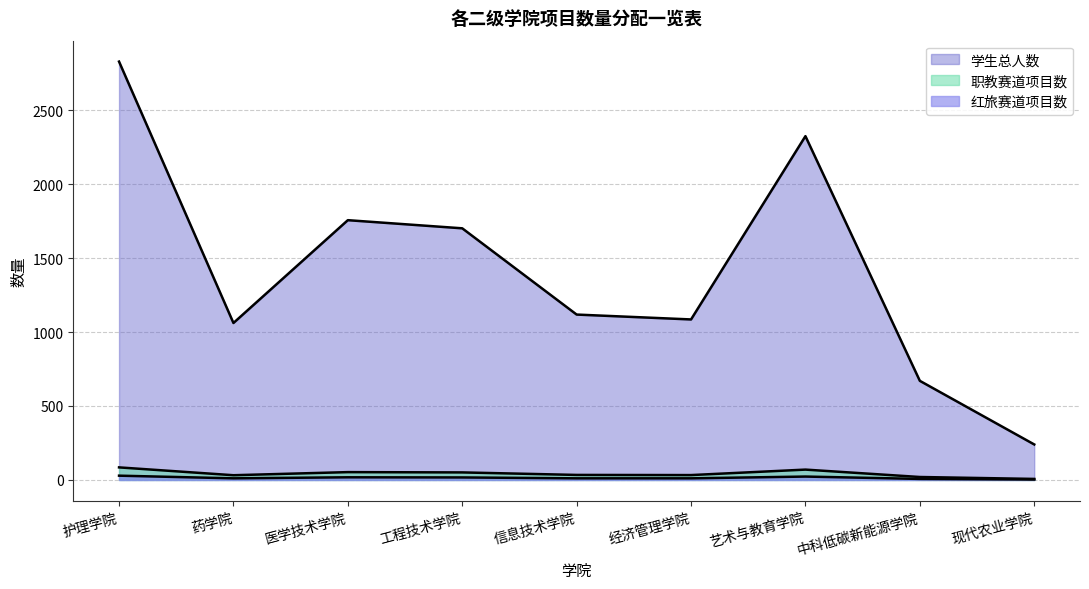

What is the maximum value for 职教赛道项目数?

85